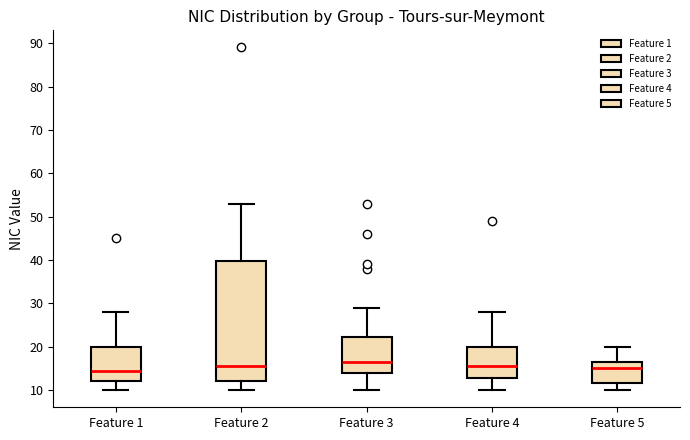

Which box is the tallest, from its lower edge to its upper edge?

Feature 2